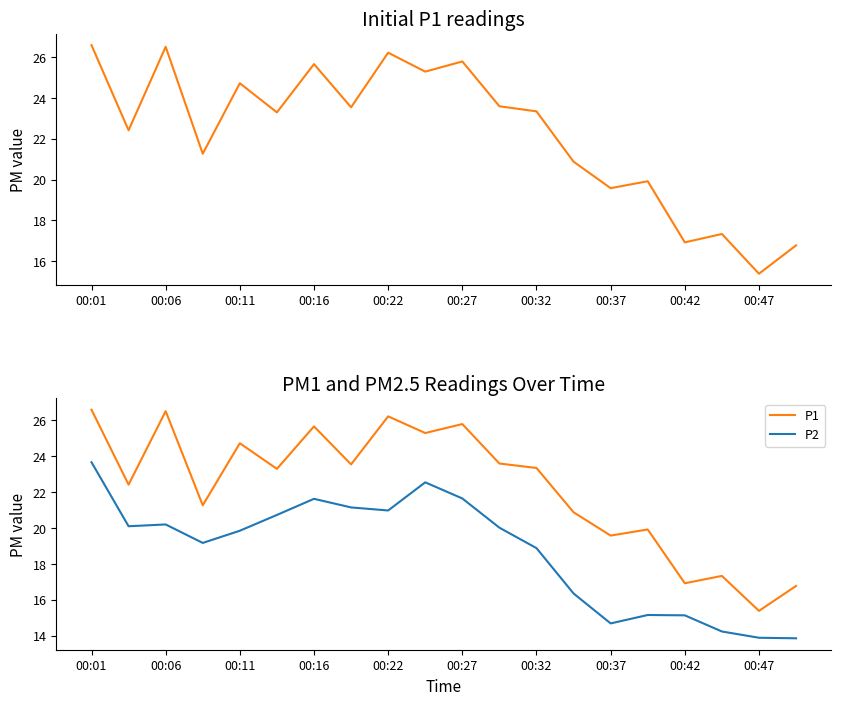

Which series has the widest spread of values?

P1